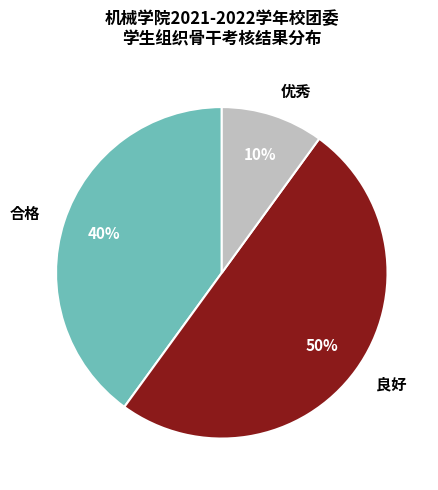

Do 良好 and 优秀 together represent more than half of the pie?

Yes